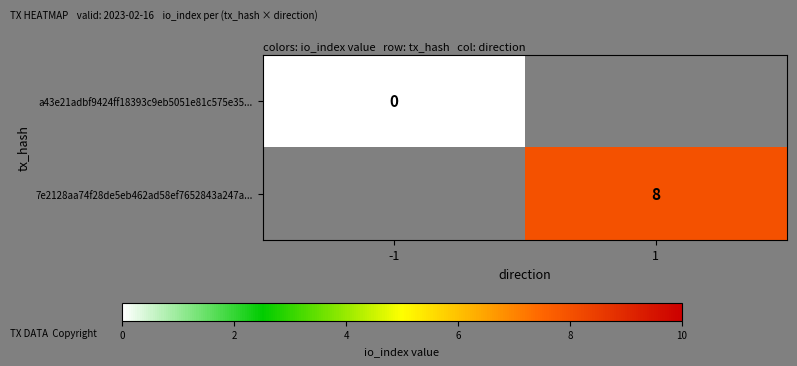

At how many categories does at least one series exceed 3?

1